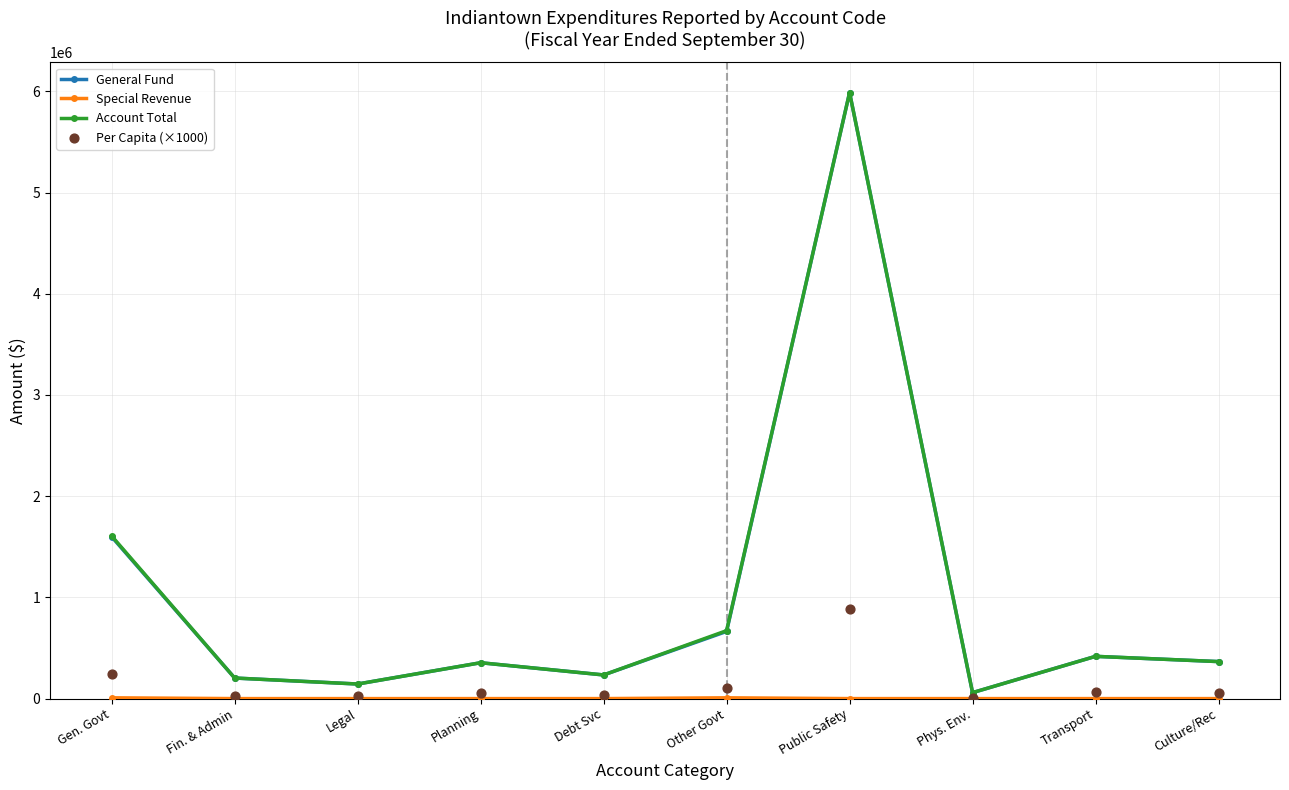

Which series has the widest spread of Y values?

General Fund